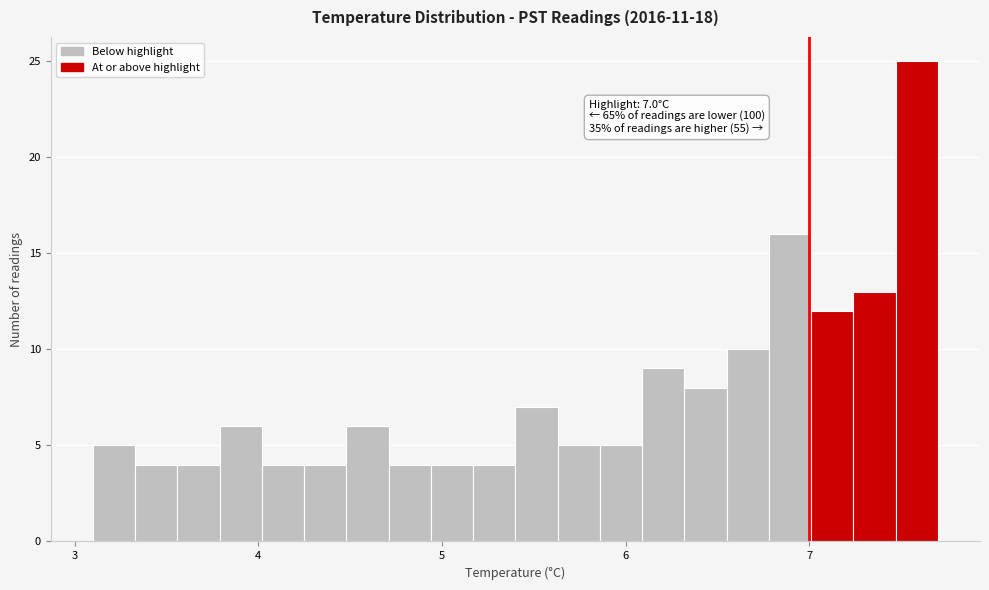

Around what value on the x-axis is the tallest bar? Give the approximate position of its centre, as read against the axis.

7.6